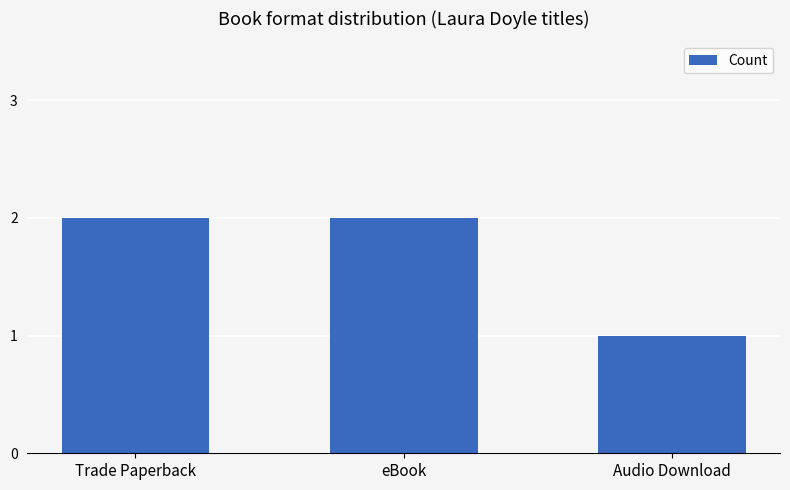

Which category has the lowest value across all series?

Audio Download